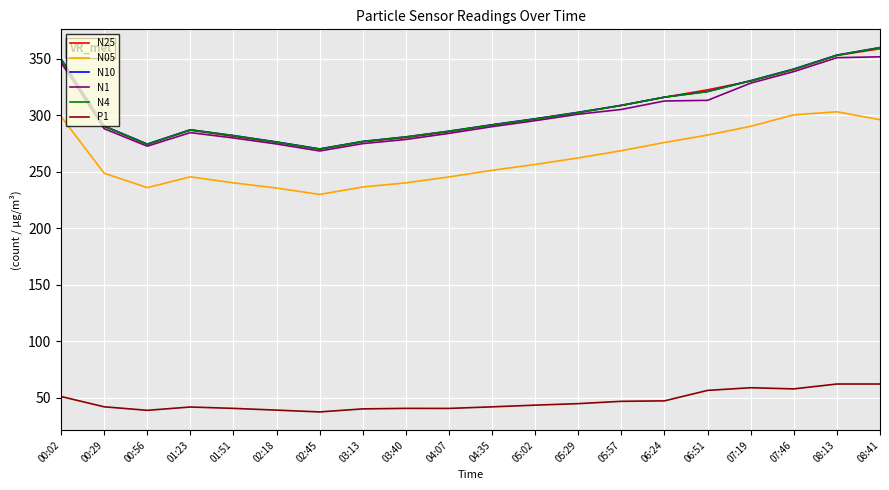

What is the lowest value of the N10 series?

270.1